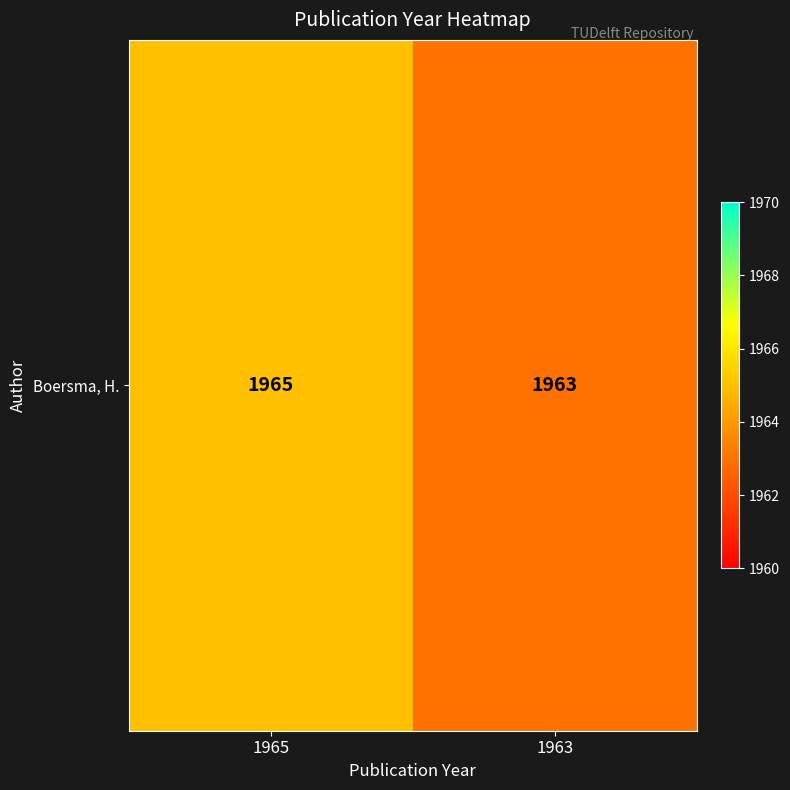

True or false: the data shows 3159 at 1965.

False